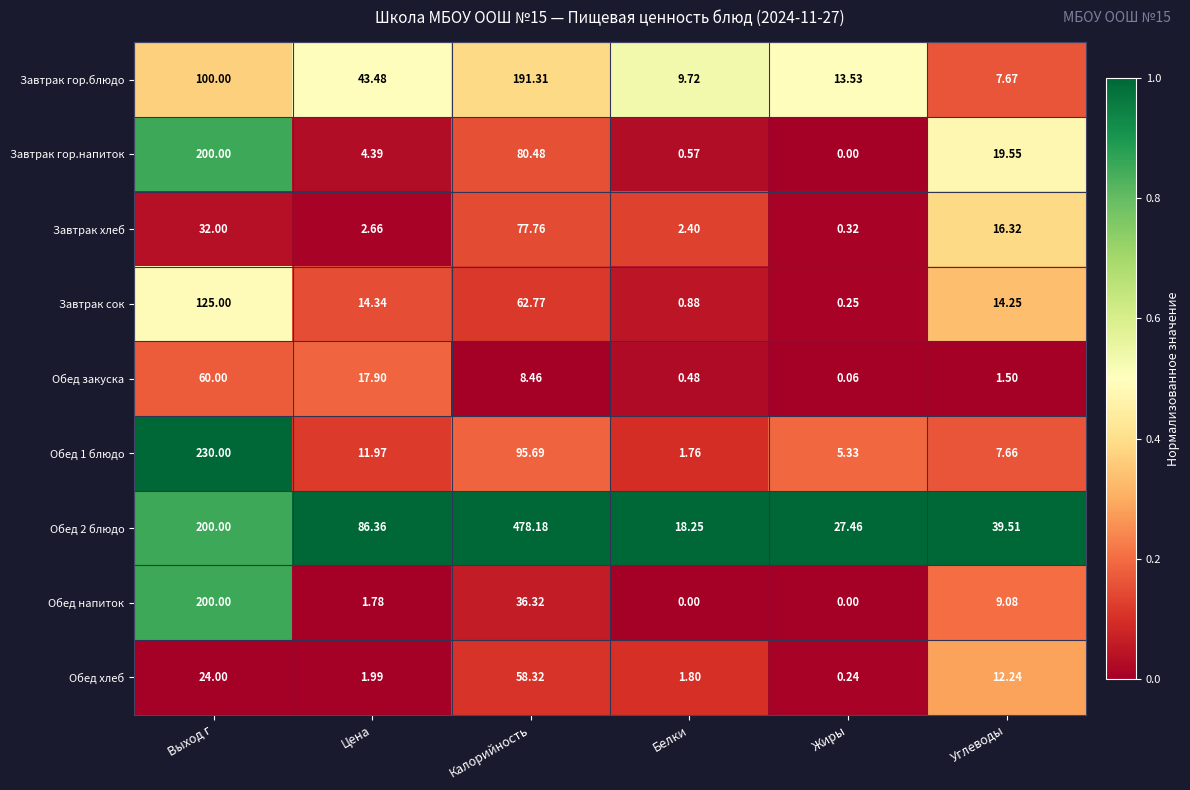

How many categories are shown in the chart?

6